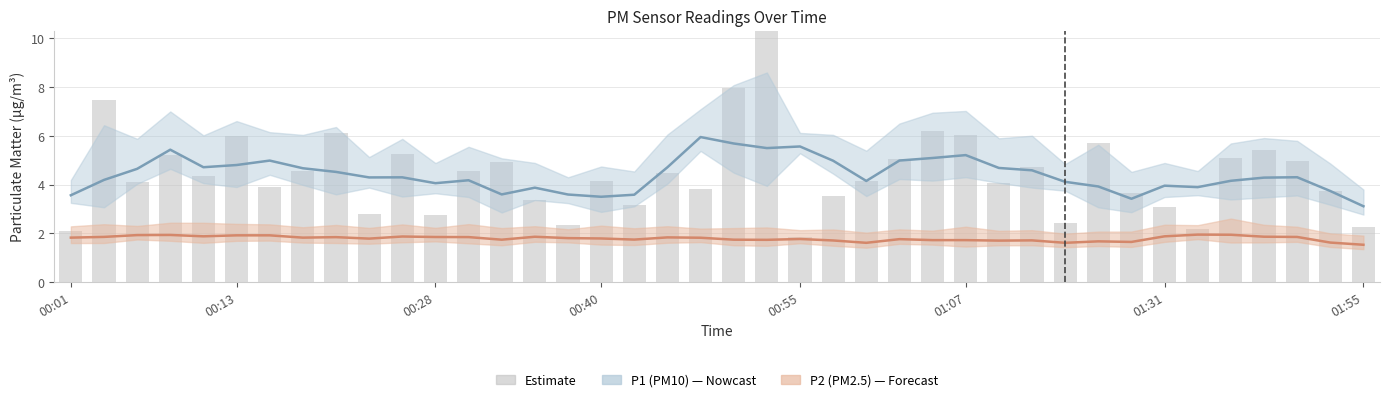

List the labels in order of value, largest first.

00:53, 00:50, 00:03, 01:05, 00:21, 01:07, 00:13, 01:26, 01:39, 00:26, 00:08, 01:36, 01:03, 01:47, 00:33, 01:12, 00:30, 00:18, 00:45, 00:11, 00:40, 01:00, 00:06, 01:10, 00:16, 00:48, 01:52, 01:29, 00:58, 00:35, 00:43, 01:31, 00:23, 00:28, 01:23, 00:38, 01:55, 01:34, 00:01, 00:55